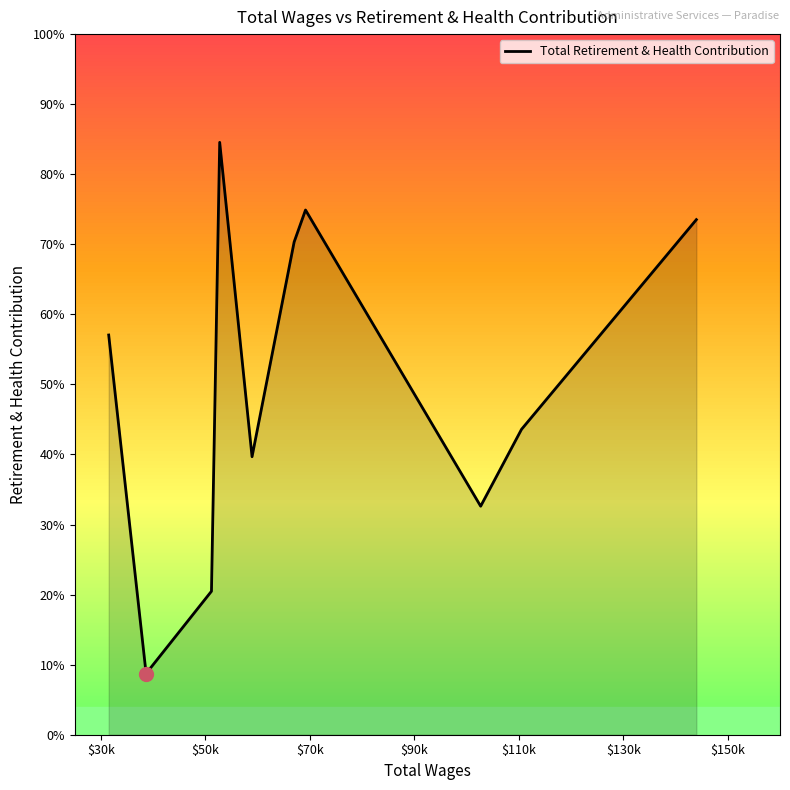

Is this an area chart (filled region under the line)?

Yes